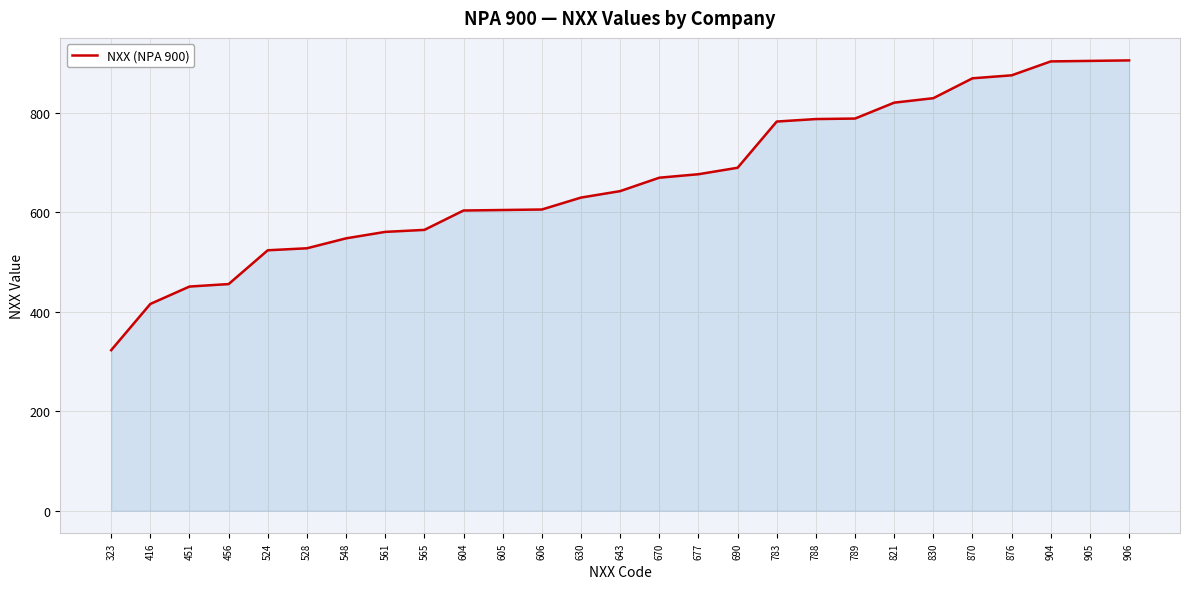

What is the difference between the maximum and minimum values?

583